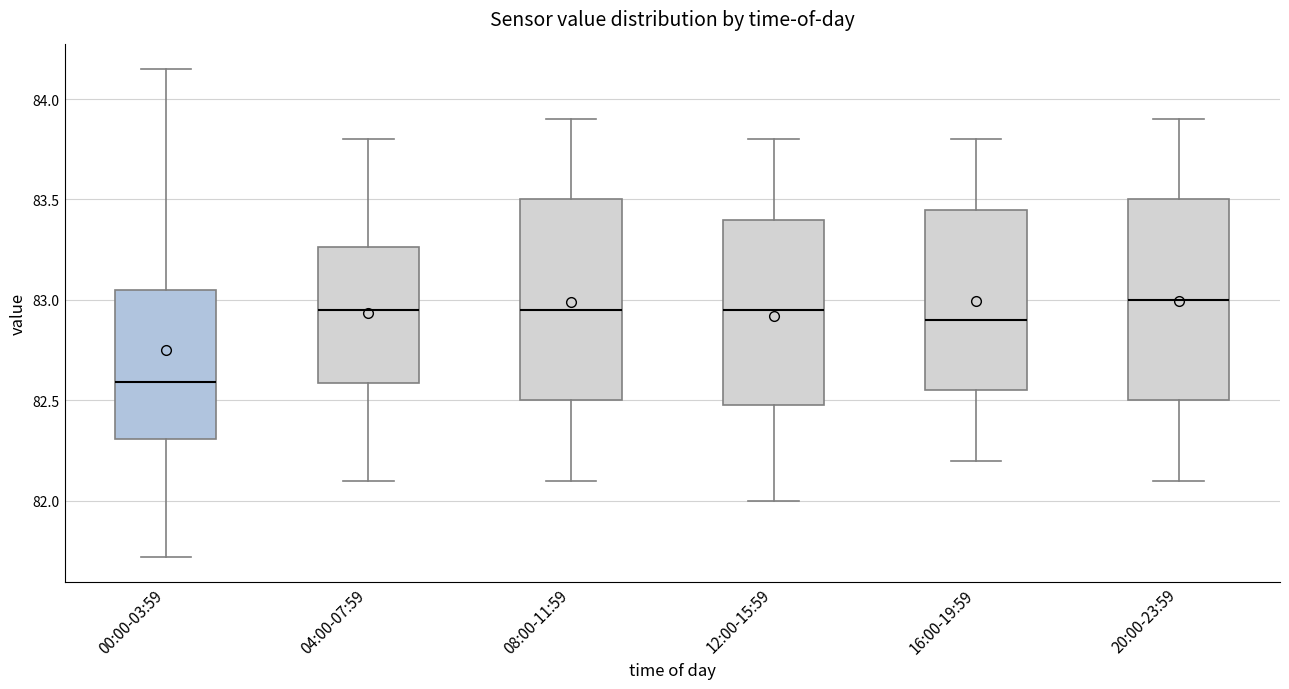

Where does the median line of the box for 00:00-03:59 sit on the y-axis? The values are not printed on the chart, so give them approximately, as read against the axis.

82.60